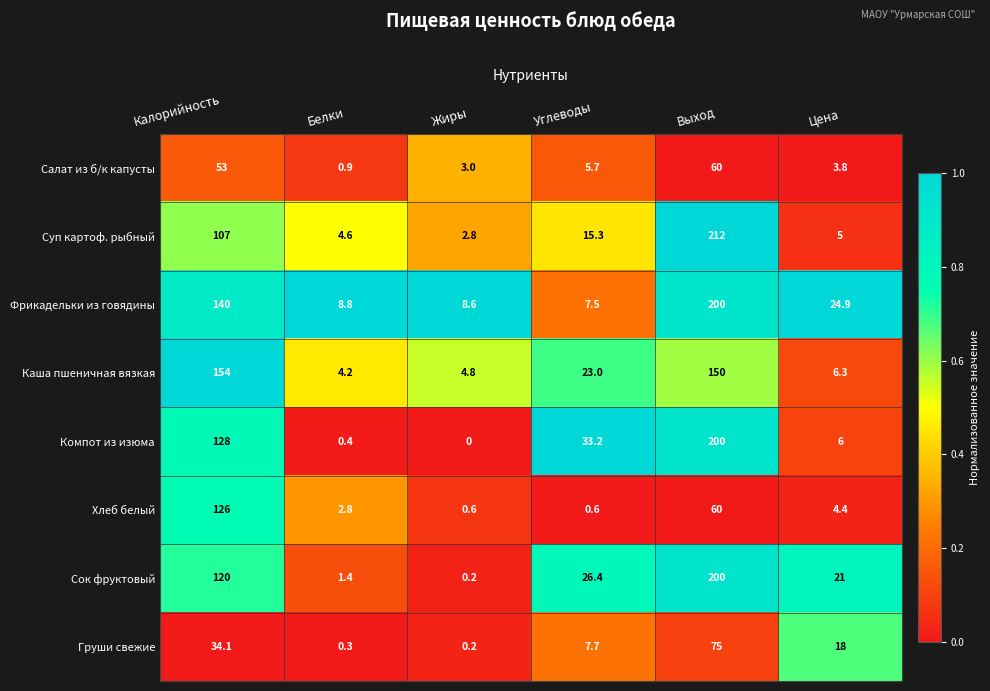

What is the total value across all series at Углеводы?

119.4